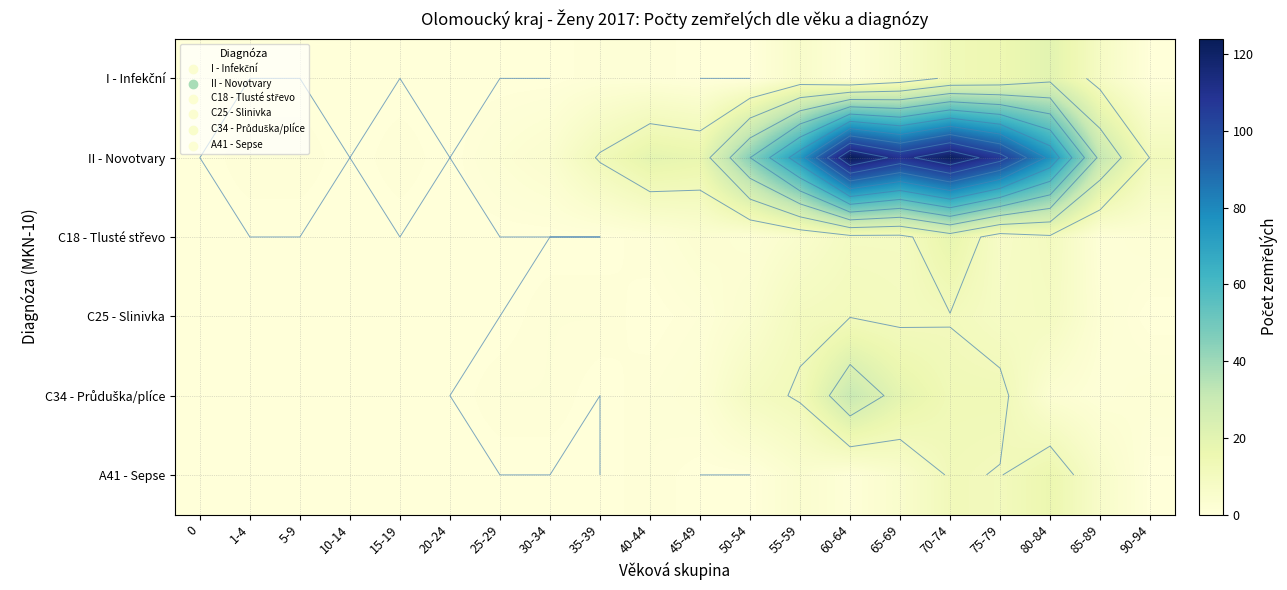

List the labels in order of C18 - Tlusté střevo value, smallest first.

0, 1-4, 5-9, 10-14, 15-19, 20-24, 25-29, 30-34, 35-39, 40-44, 85-89, 50-54, 90-94, 45-49, 55-59, 75-79, 60-64, 65-69, 80-84, 70-74